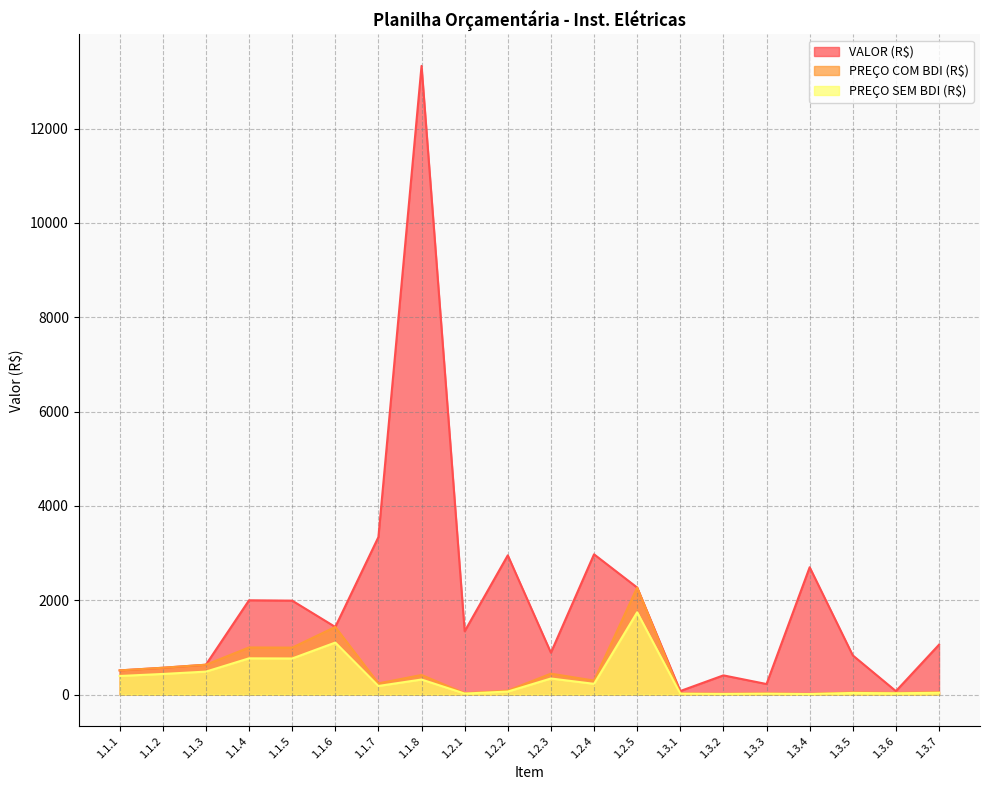

True or false: VALOR (R$) and PREÇO SEM BDI (R$) cross at least once.

False